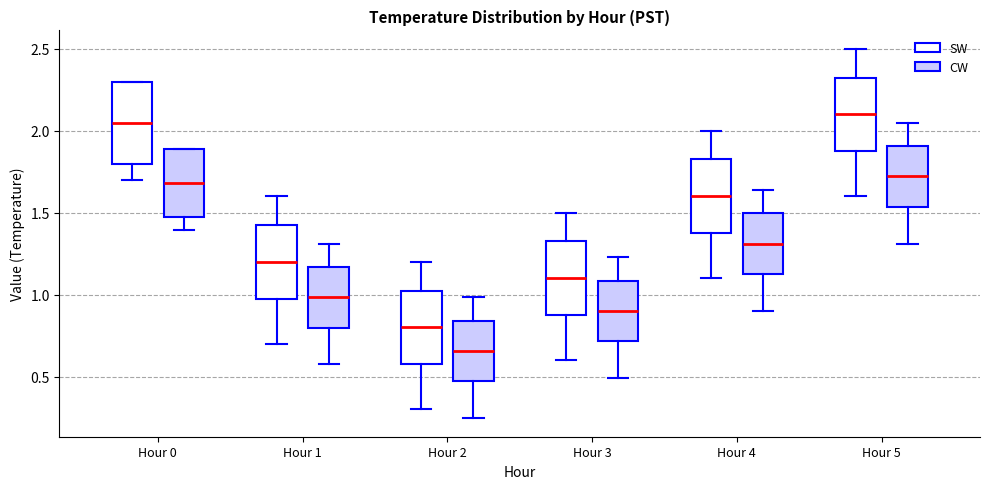

Reading left to right, read every box against the y-axis: the position of its median line, the range the box covers, and the ends of its whiskers. The values are not printed on the chart, so give them approximately, as read against the axis.

Hour 0 (SW): median 2.05, box 1.80 to 2.30, whiskers 1.70 to 2.30
Hour 0 (CW): median 1.70, box 1.50 to 1.90, whiskers 1.40 to 1.90
Hour 1 (SW): median 1.20, box 1.00 to 1.45, whiskers 0.70 to 1.60
Hour 1 (CW): median 1.00, box 0.80 to 1.15, whiskers 0.55 to 1.30
Hour 2 (SW): median 0.80, box 0.60 to 1.05, whiskers 0.30 to 1.20
Hour 2 (CW): median 0.65, box 0.45 to 0.85, whiskers 0.25 to 1.00
Hour 3 (SW): median 1.10, box 0.90 to 1.35, whiskers 0.60 to 1.50
Hour 3 (CW): median 0.90, box 0.70 to 1.10, whiskers 0.50 to 1.25
Hour 4 (SW): median 1.60, box 1.40 to 1.85, whiskers 1.10 to 2.00
Hour 4 (CW): median 1.30, box 1.15 to 1.50, whiskers 0.90 to 1.65
Hour 5 (SW): median 2.10, box 1.90 to 2.35, whiskers 1.60 to 2.50
Hour 5 (CW): median 1.70, box 1.55 to 1.90, whiskers 1.30 to 2.05